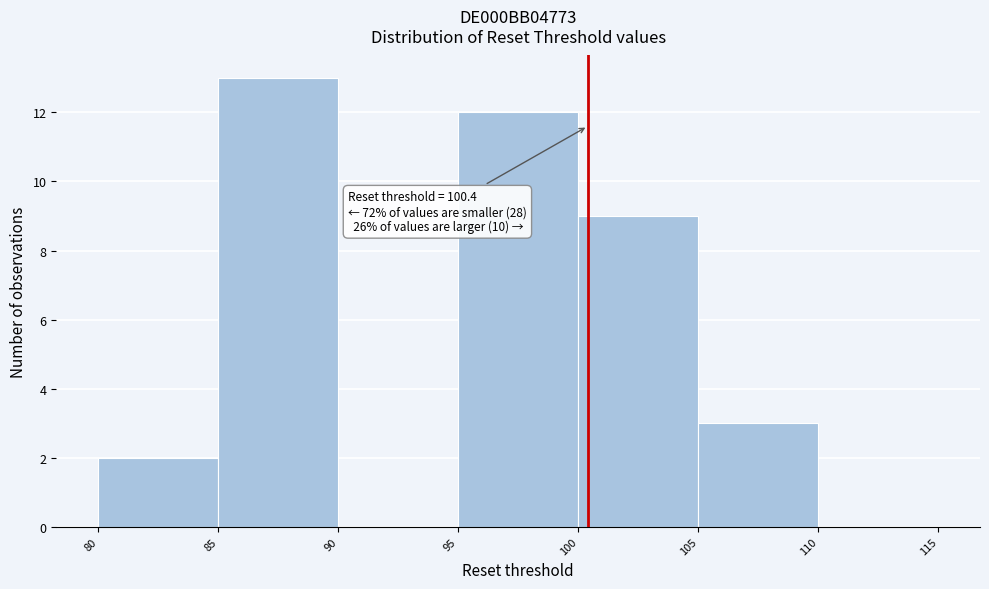

Which range on the x-axis has the tallest bar?

85 to 90